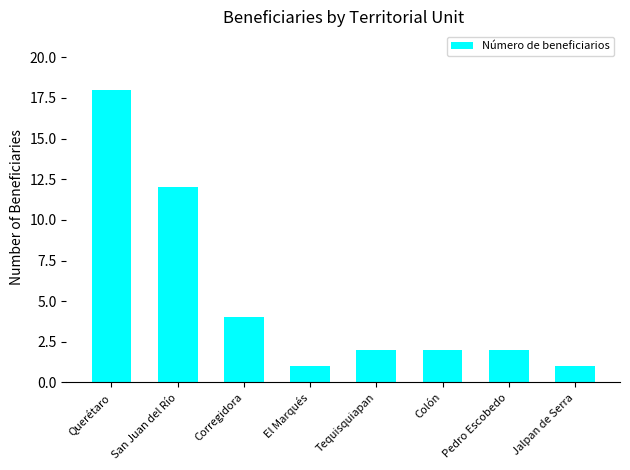

Which category has the highest value across all series?

Querétaro